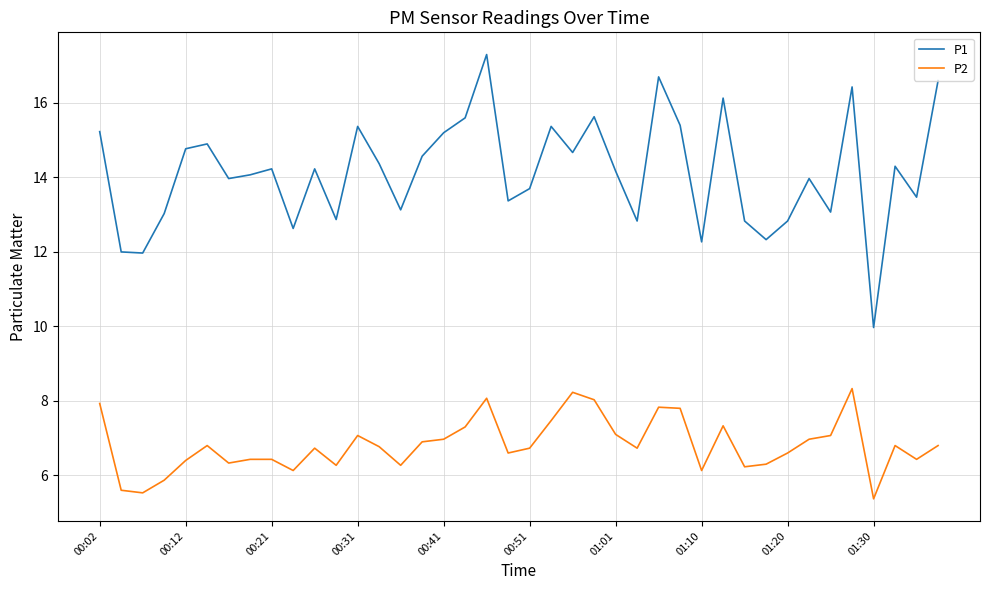

True or false: P2 and P1 cross at least once.

False